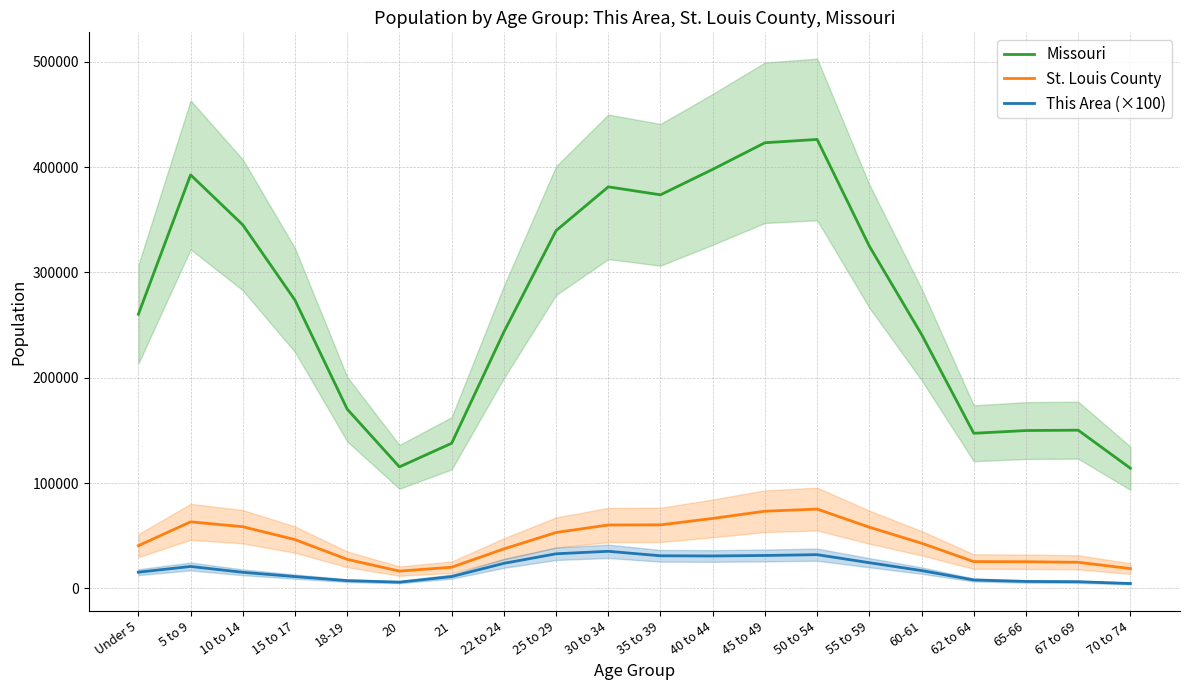

What is the minimum value shown in the chart?

4600.0